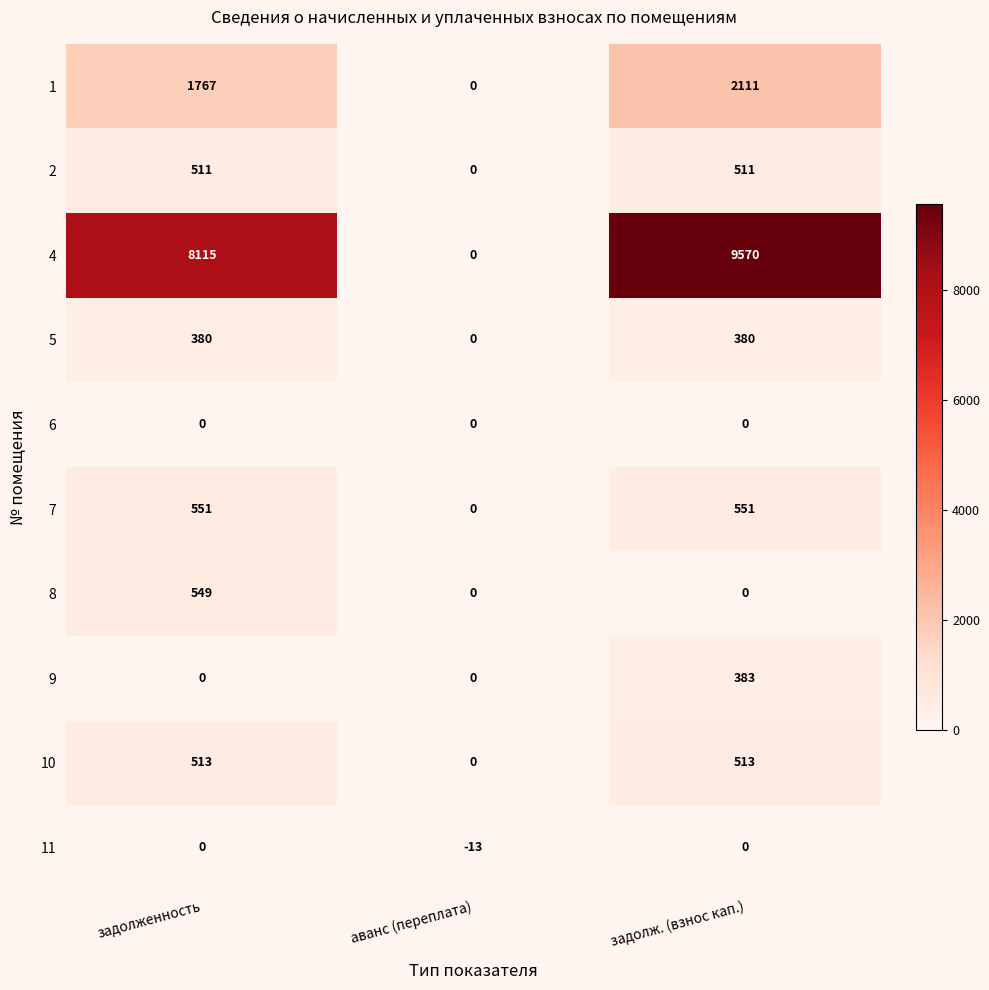

How many series are shown in this chart?

10